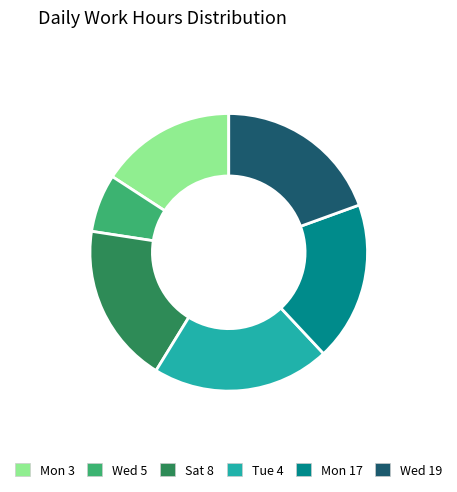

True or false: Wed 19 accounts for 10% of the total.

False